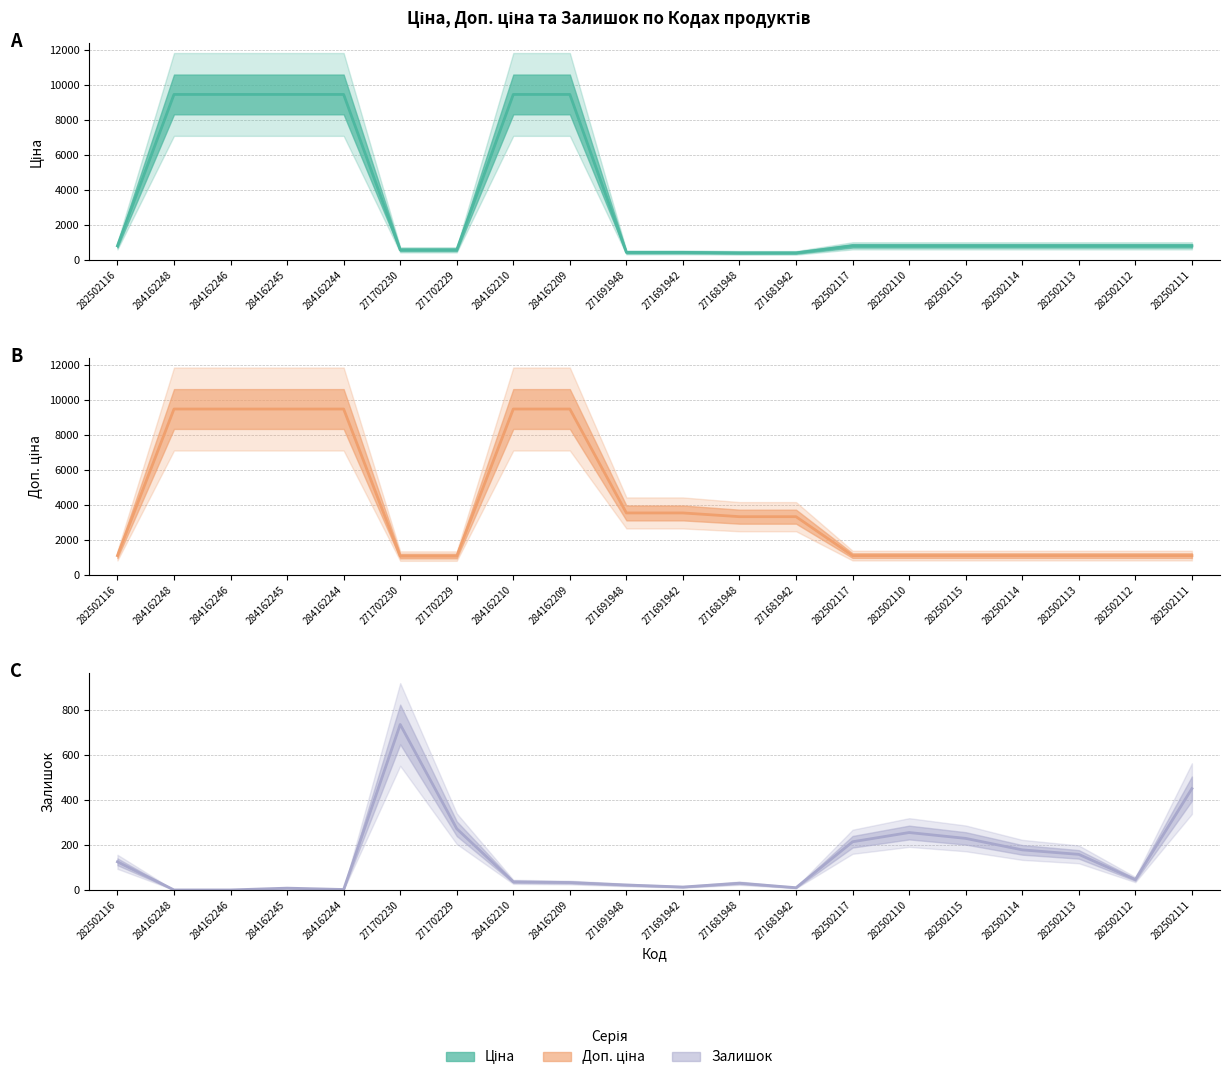

What is the value of the Залишок point at the 15th from the left?

255.0